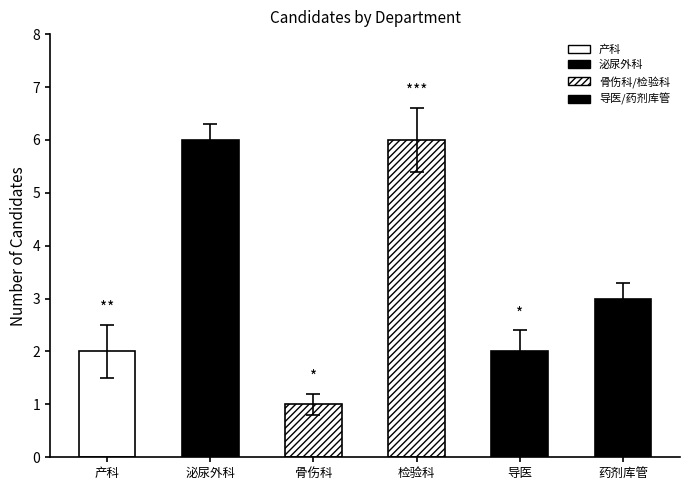

What is the label of the 2nd bar from the left?

泌尿外科